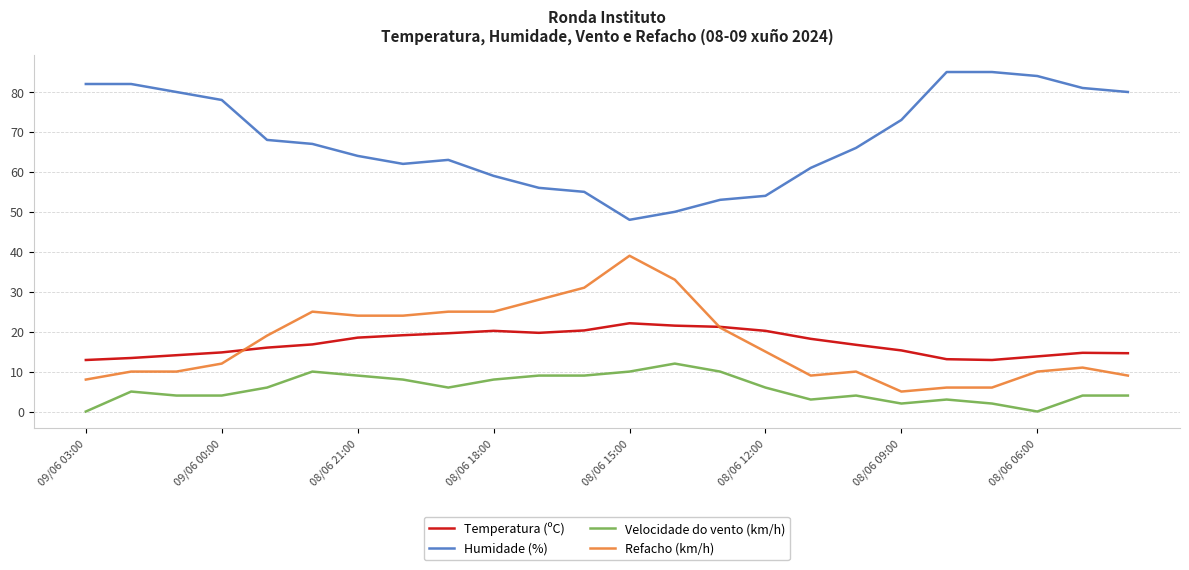

Rank the series by their maximum value, from lowest to highest.

Velocidade do vento (km/h), Temperatura (ºC), Refacho (km/h), Humidade (%)